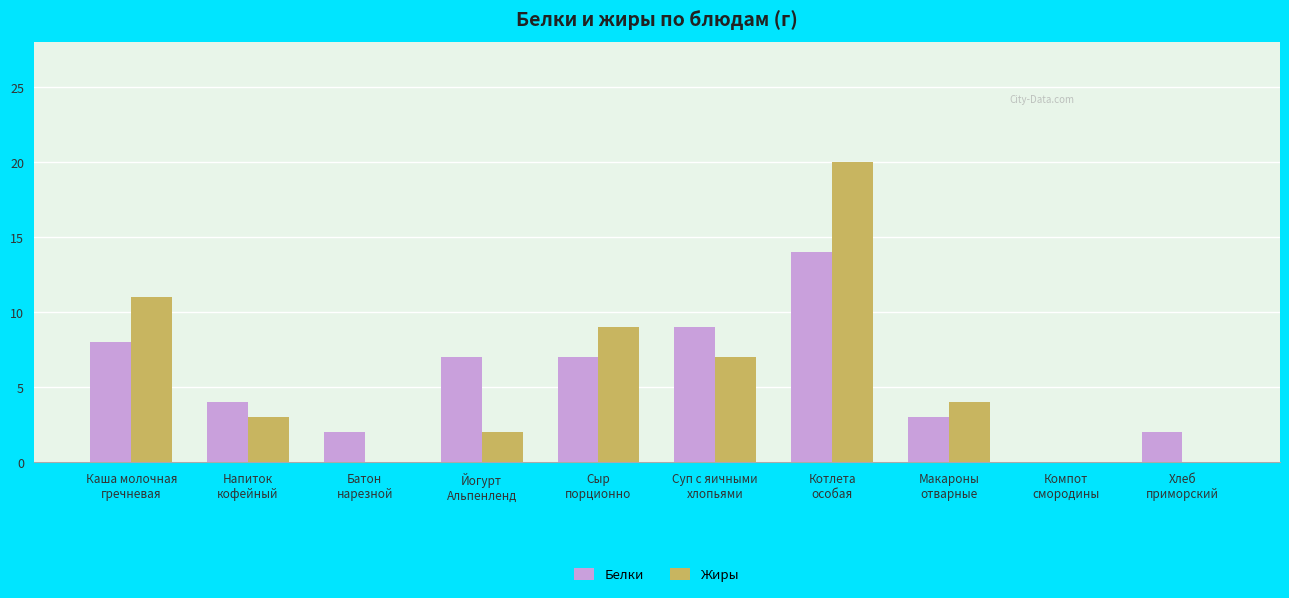

What is the spread (max minus min) of values at Напиток
кофейный?

1